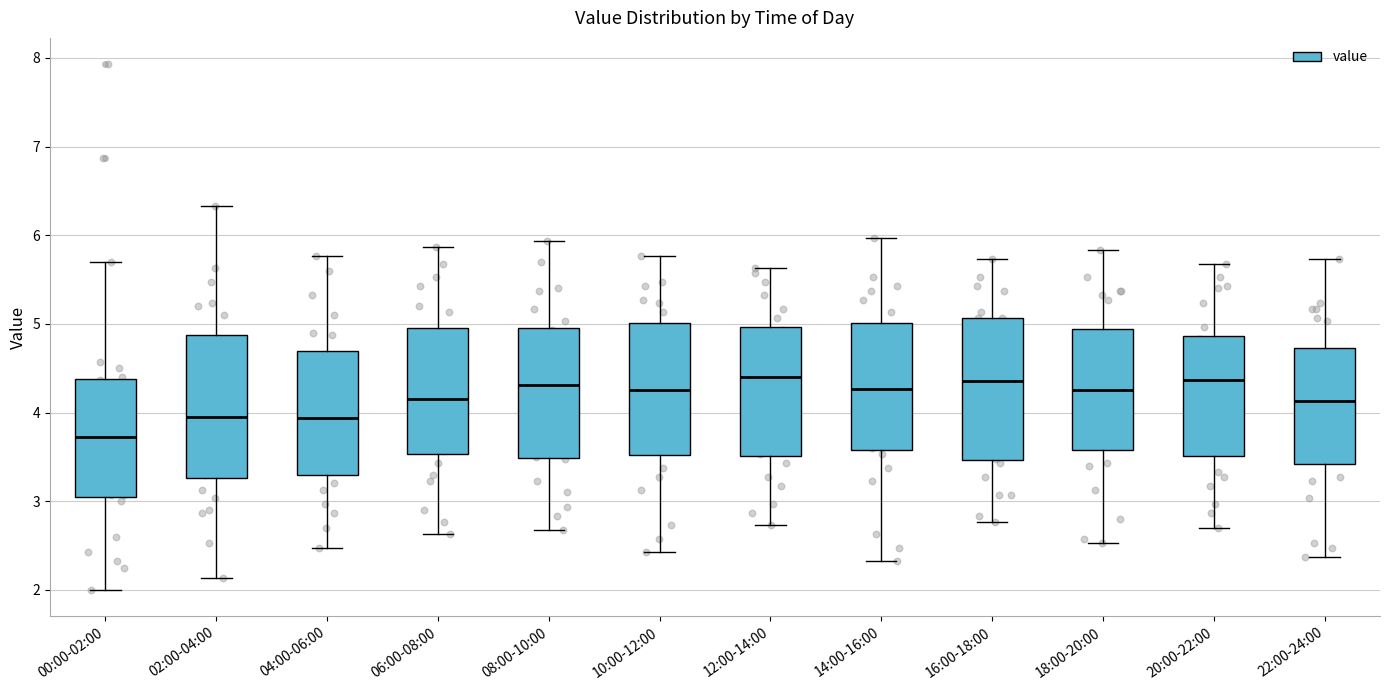

Reading left to right, read every box against the y-axis: the position of its median line, the range the box covers, and the ends of its whiskers. The values are not printed on the chart, so give them approximately, as read against the axis.

00:00-02:00: median 3.7, box 3.1 to 4.4, whiskers 2.0 to 5.7
02:00-04:00: median 4.0, box 3.3 to 4.9, whiskers 2.1 to 6.3
04:00-06:00: median 3.9, box 3.3 to 4.7, whiskers 2.5 to 5.8
06:00-08:00: median 4.2, box 3.5 to 5.0, whiskers 2.6 to 5.9
08:00-10:00: median 4.3, box 3.5 to 5.0, whiskers 2.7 to 5.9
10:00-12:00: median 4.3, box 3.5 to 5.0, whiskers 2.4 to 5.8
12:00-14:00: median 4.4, box 3.5 to 5.0, whiskers 2.7 to 5.6
14:00-16:00: median 4.3, box 3.6 to 5.0, whiskers 2.3 to 6.0
16:00-18:00: median 4.4, box 3.5 to 5.1, whiskers 2.8 to 5.7
18:00-20:00: median 4.3, box 3.6 to 4.9, whiskers 2.5 to 5.8
20:00-22:00: median 4.4, box 3.5 to 4.9, whiskers 2.7 to 5.7
22:00-24:00: median 4.1, box 3.4 to 4.7, whiskers 2.4 to 5.7